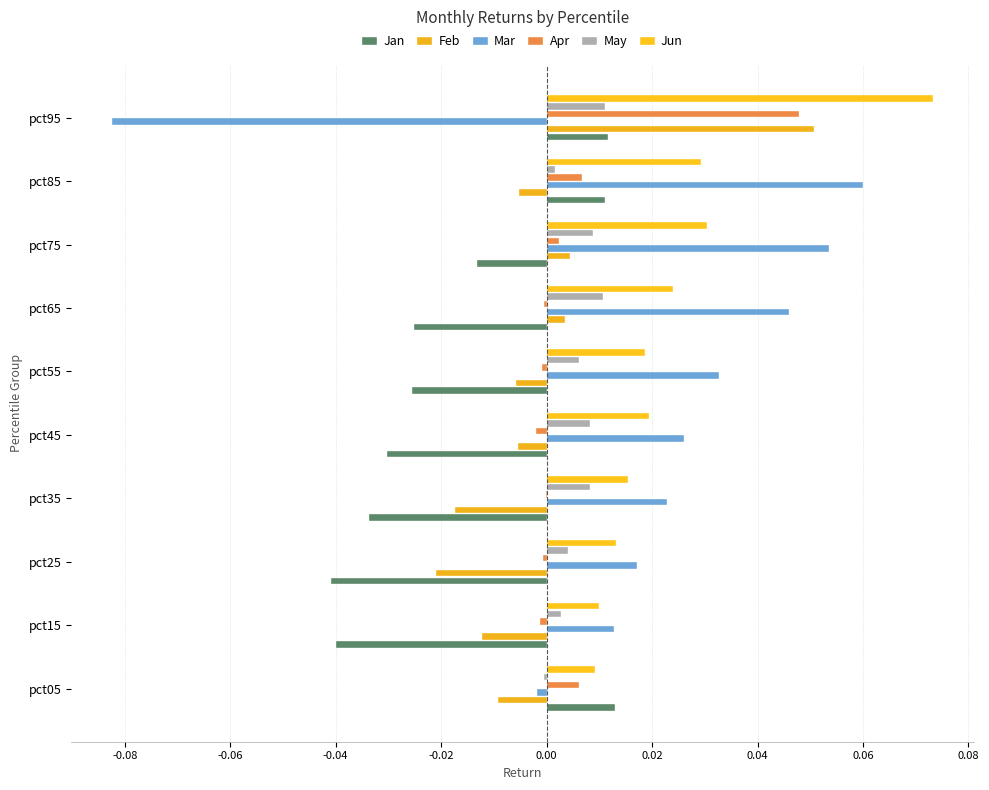

Count the Jun values in the range 0 to 1.

10